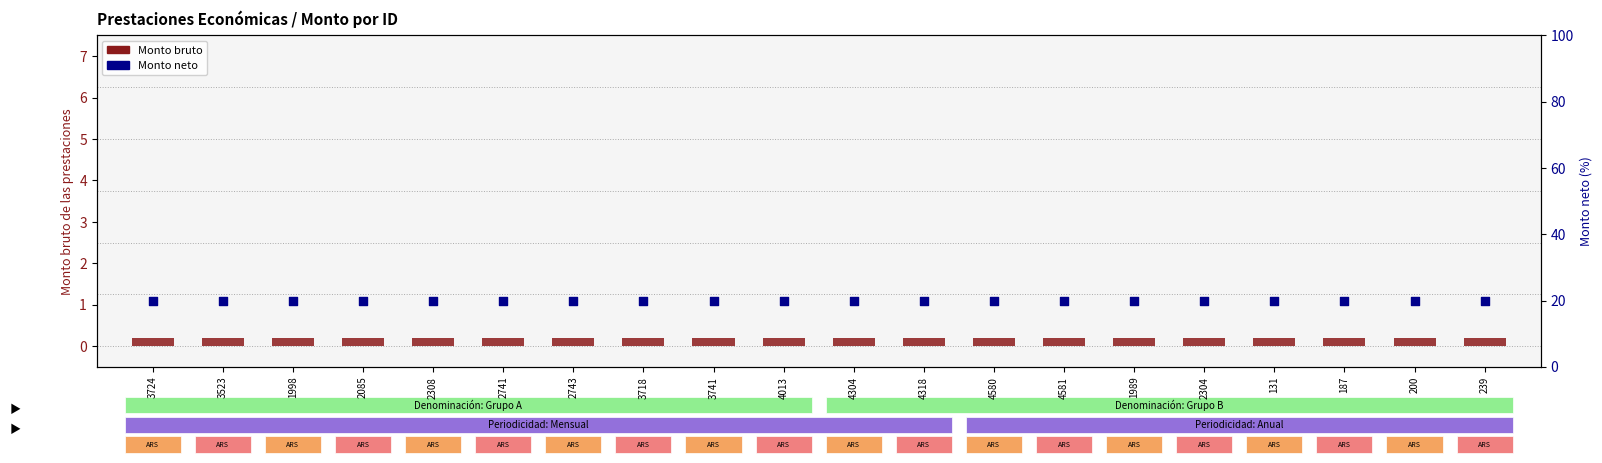

At which category is the sum across all series the highest?

3724